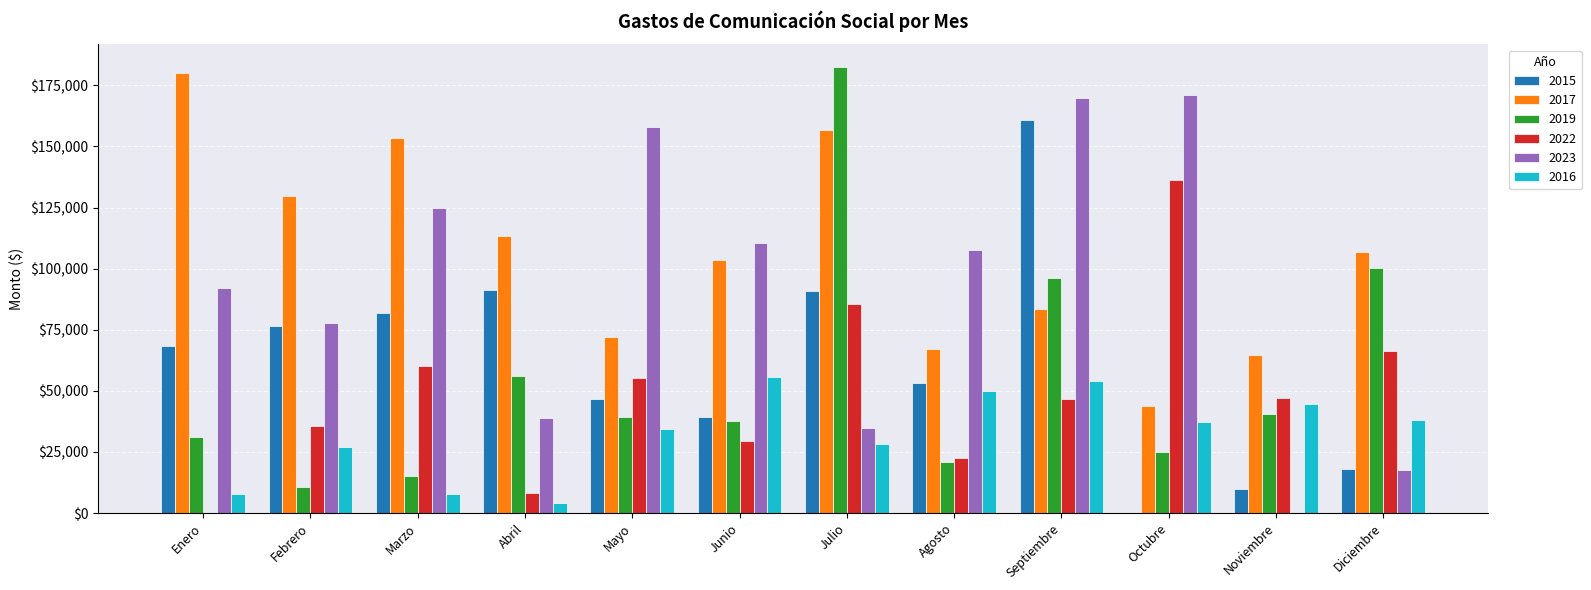

What is the approximate value of 2016 at Marzo?

7850.5